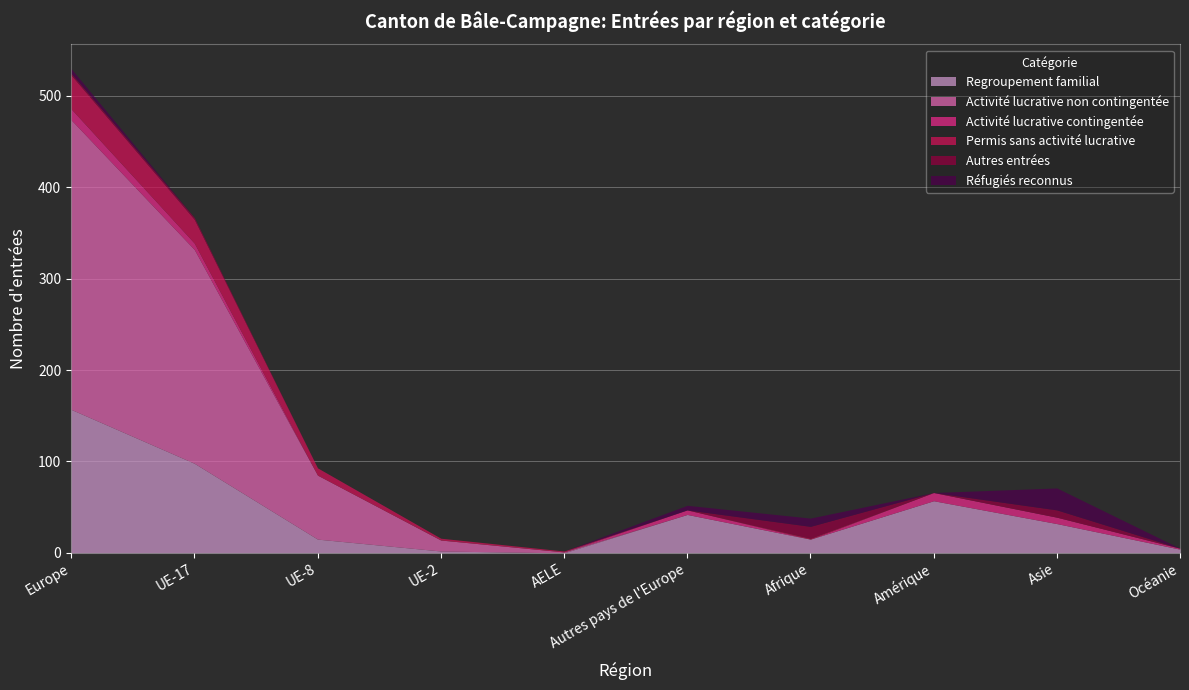

After their last crossing, which series has the higher values: Permis sans activité lucrative or Activité lucrative contingentée?

Activité lucrative contingentée